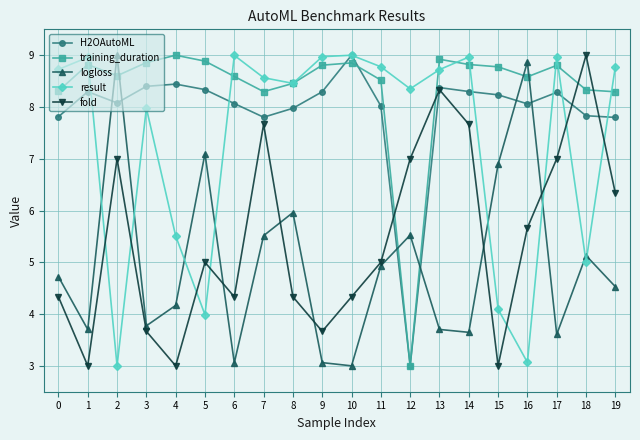

What is the smallest value displayed?

3.0